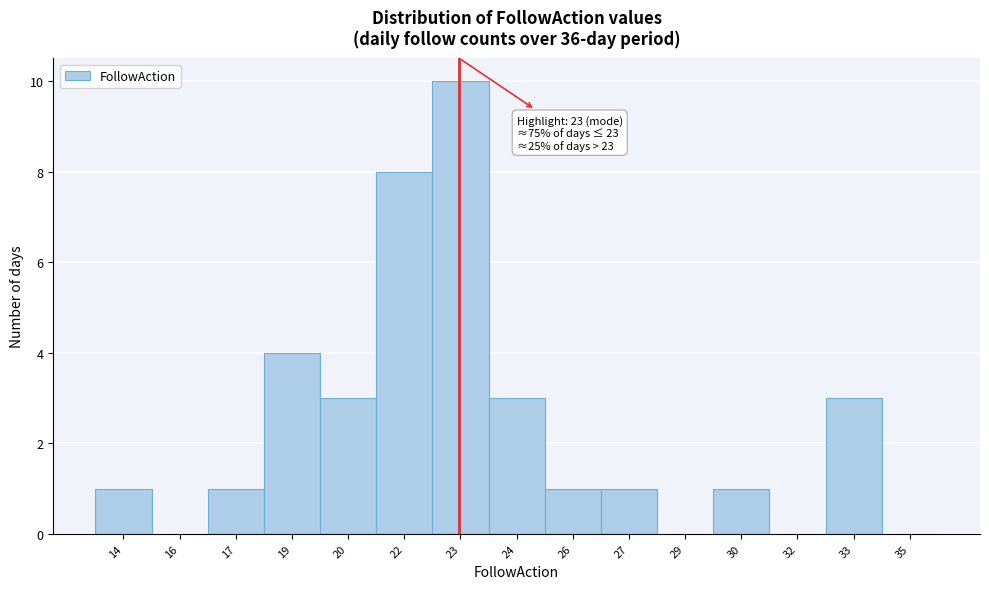

Reading right to left, what are all the values shown in this chart?

35=0	33=3	32=0	30=1	29=0	27=1	26=1	24=3	23=10	22=8	20=3	19=4	17=1	16=0	14=1